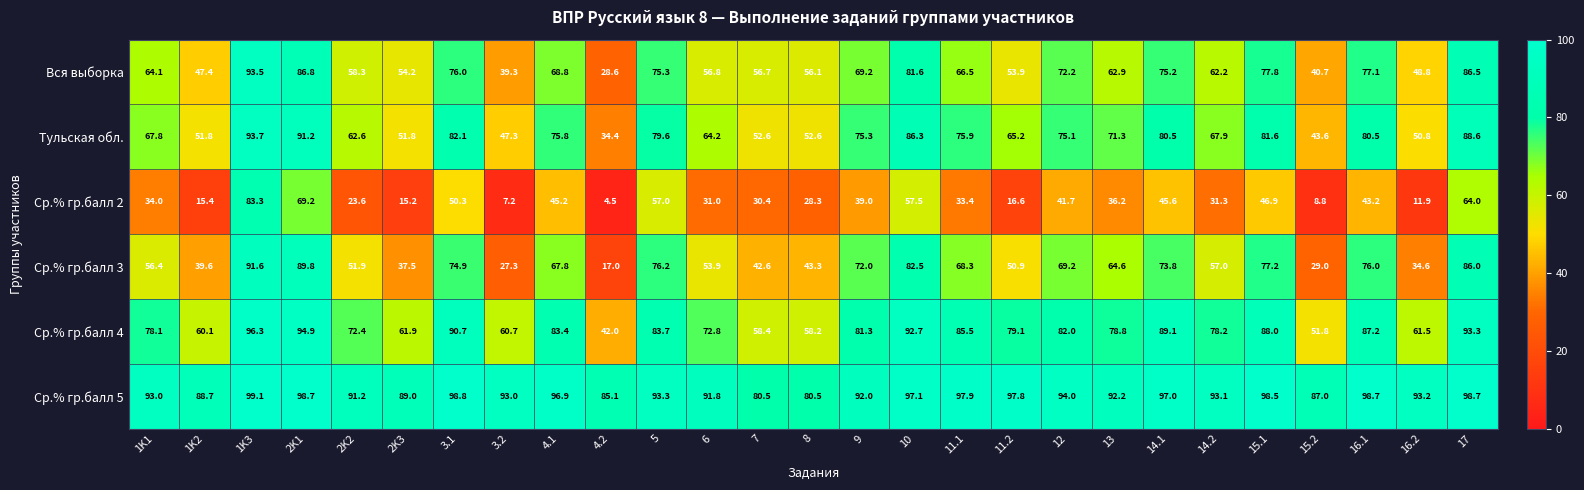

Which series has the largest total across all categories?

Ср.% гр.балл 5